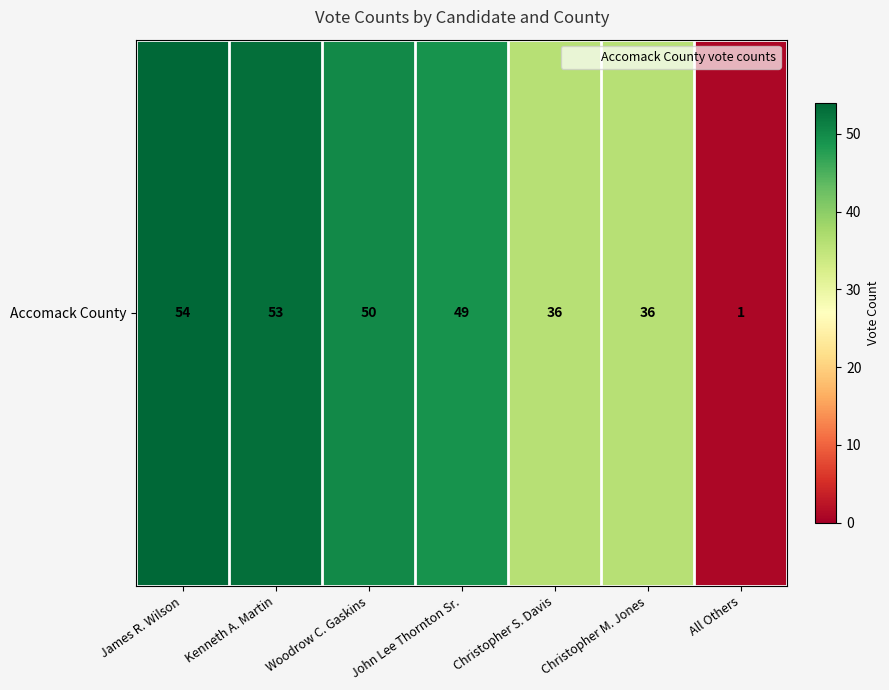

List the labels in order of value, largest first.

James R. Wilson, Kenneth A. Martin, Woodrow C. Gaskins, John Lee Thornton Sr., Christopher S. Davis, Christopher M. Jones, All Others